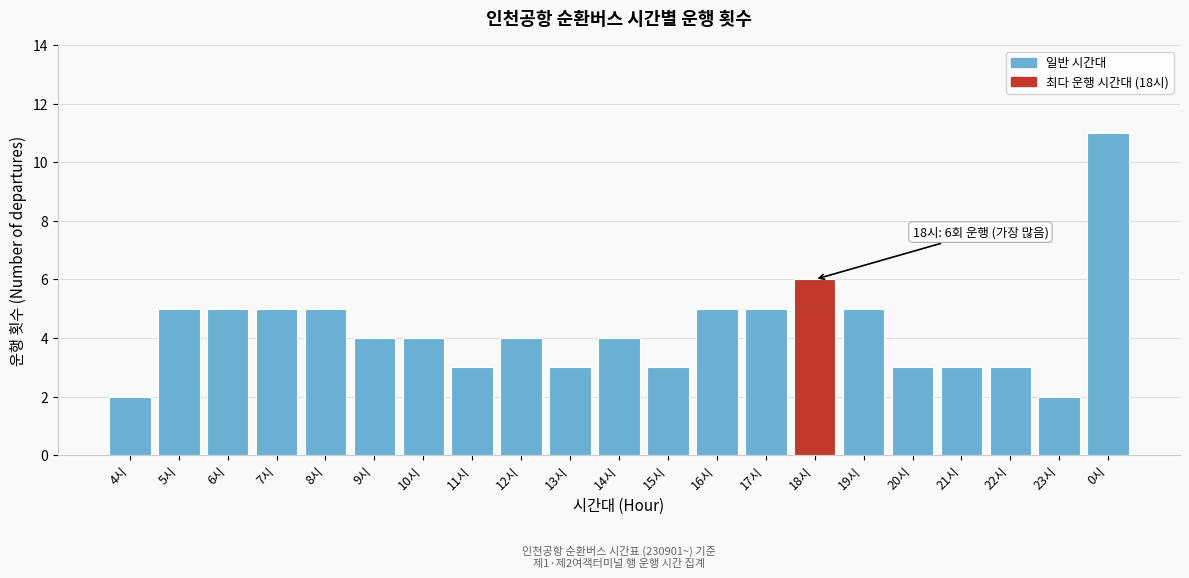

Reading left to right, list all the values displayed in this chart.

2	5	5	5	5	4	4	3	4	3	4	3	5	5	6	5	3	3	3	2	11